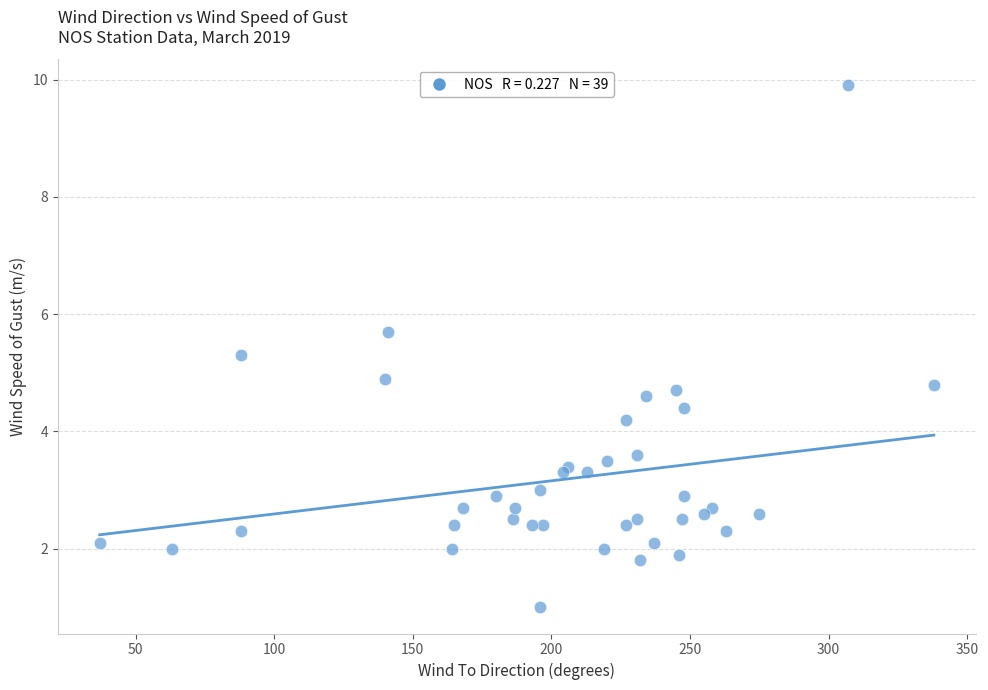

What Y value in the scatter plot is closest to 5?

4.9